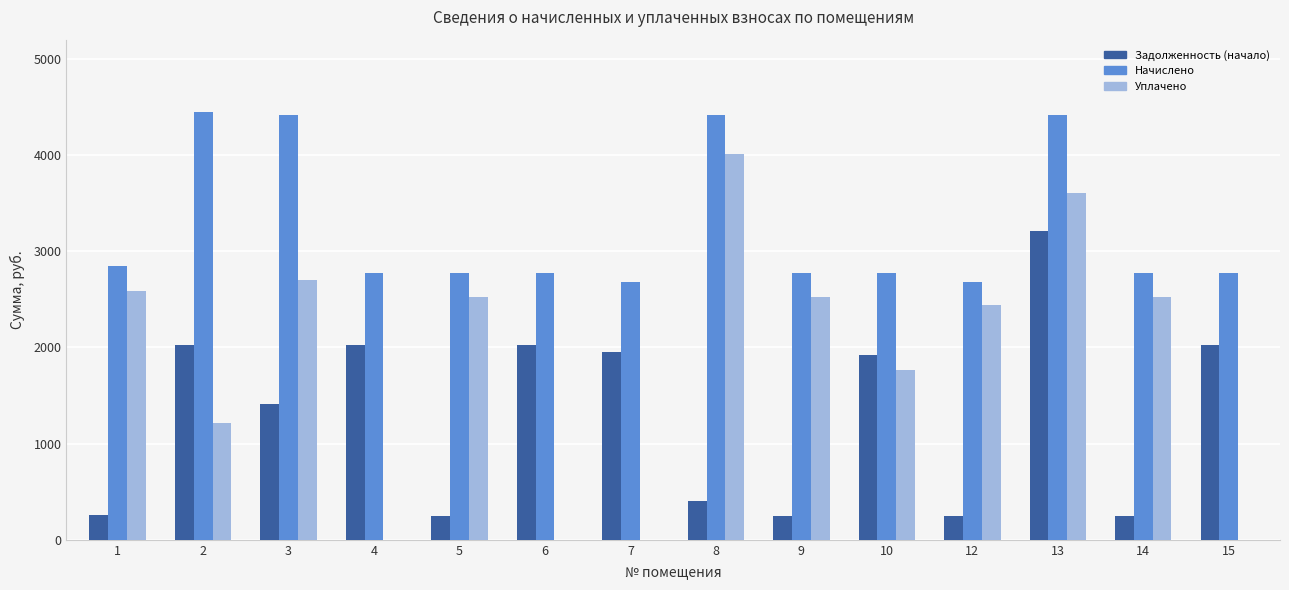

What is the sum of the Уплачено values at 15 and 13?

3610.3